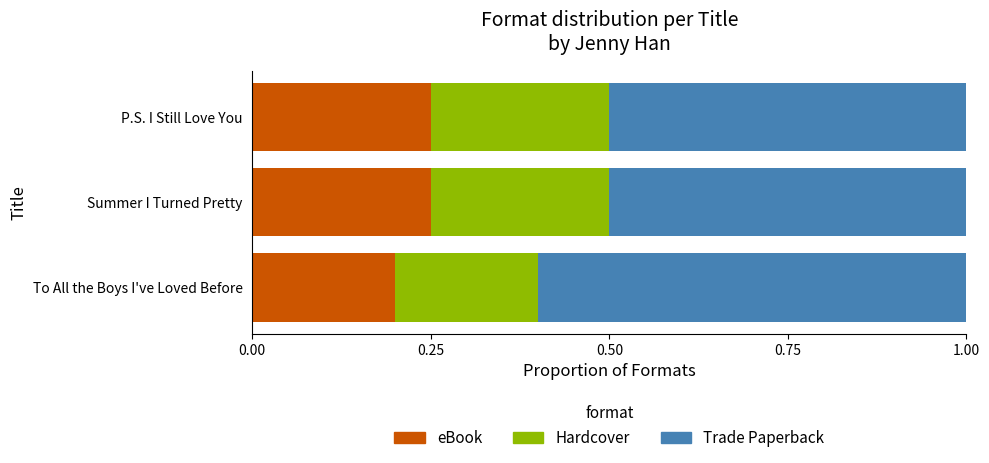

The value of eBook at To All the Boys I've Loved Before is 0.1. True or false?

False